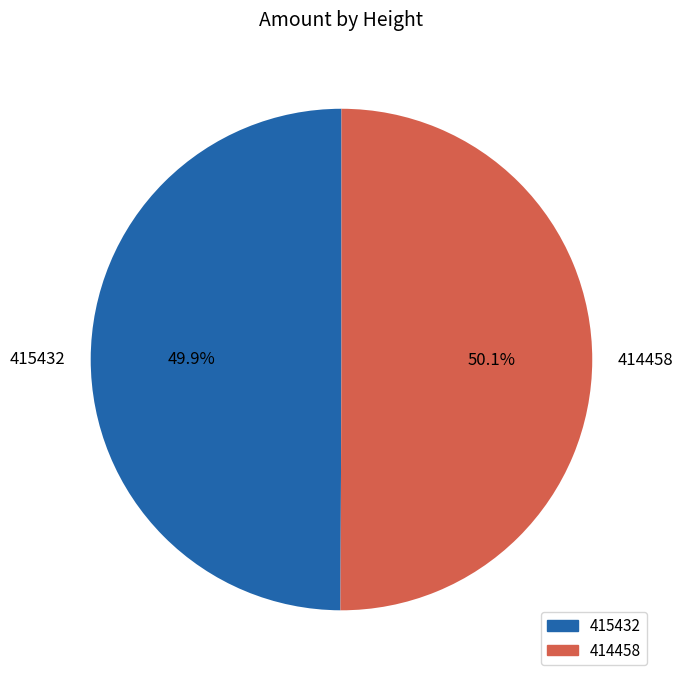

How many slices are in this pie chart?

2